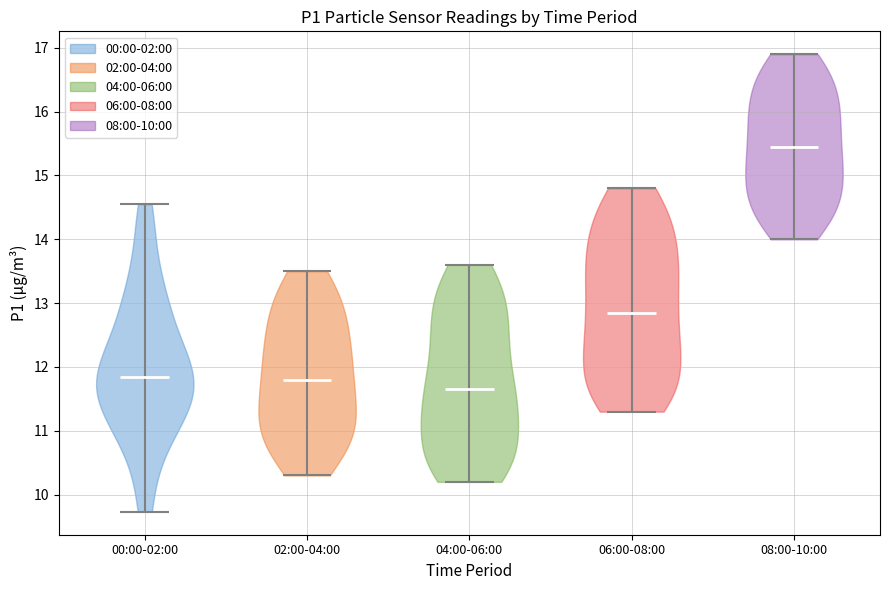

Reading left to right, read every violin against the y-axis: where its median line is, and the lowest and highest points it reaches. The values are not printed on the chart, so give them approximately, as read against the axis.

00:00-02:00: median line 11.8, lowest point 9.7, highest point 14.6
02:00-04:00: median line 11.8, lowest point 10.3, highest point 13.5
04:00-06:00: median line 11.7, lowest point 10.2, highest point 13.6
06:00-08:00: median line 12.9, lowest point 11.3, highest point 14.8
08:00-10:00: median line 15.5, lowest point 14.0, highest point 16.9